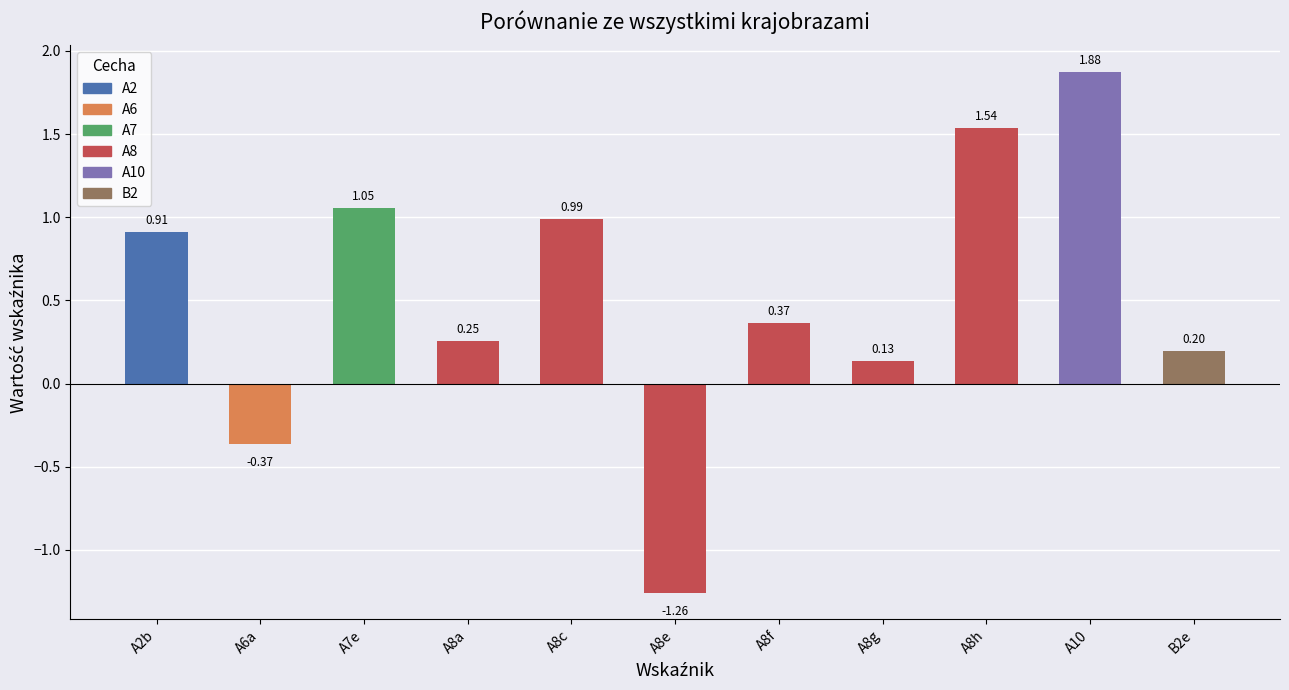

What is the change in value from A8h to A10?

+0.3